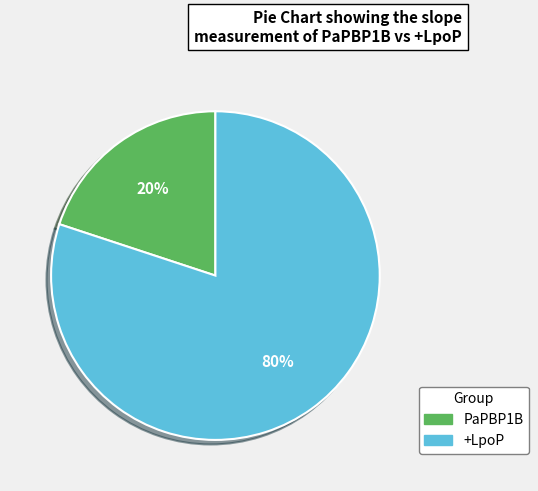

To the nearest percent, what percentage of the pie is +LpoP?

80%